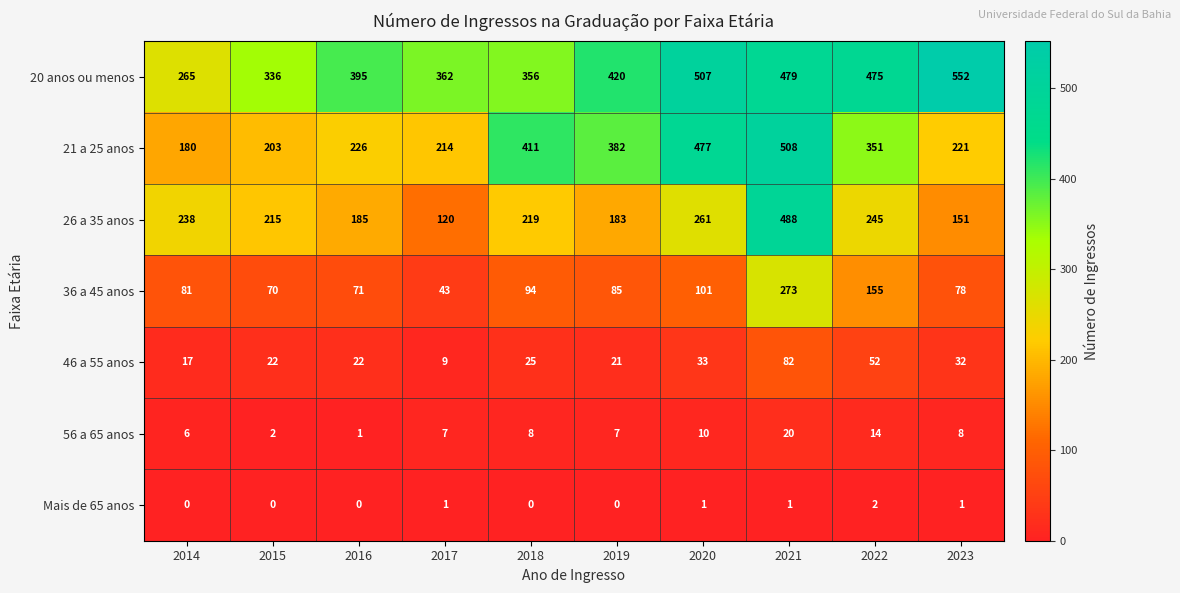

How many Mais de 65 anos values are between 0 and 1?

9